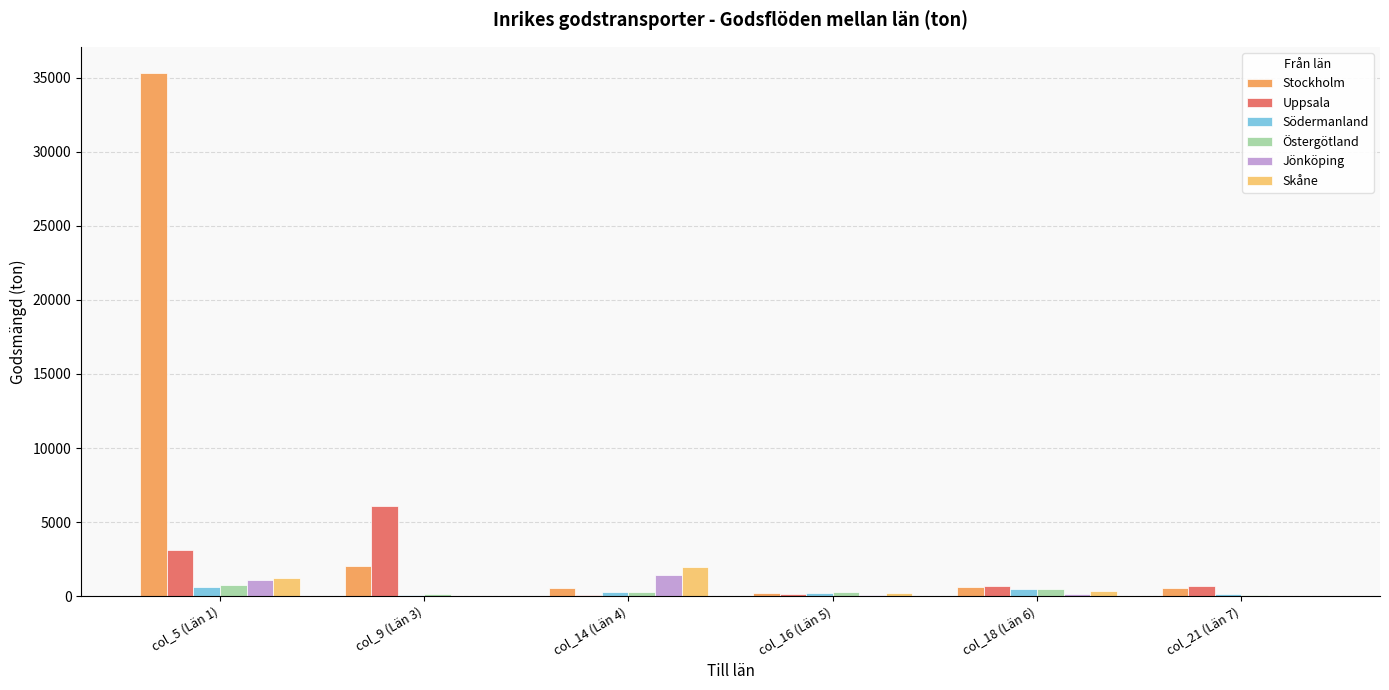

The value of Stockholm at col_9 (Län 3) is 2044.8. True or false?

True